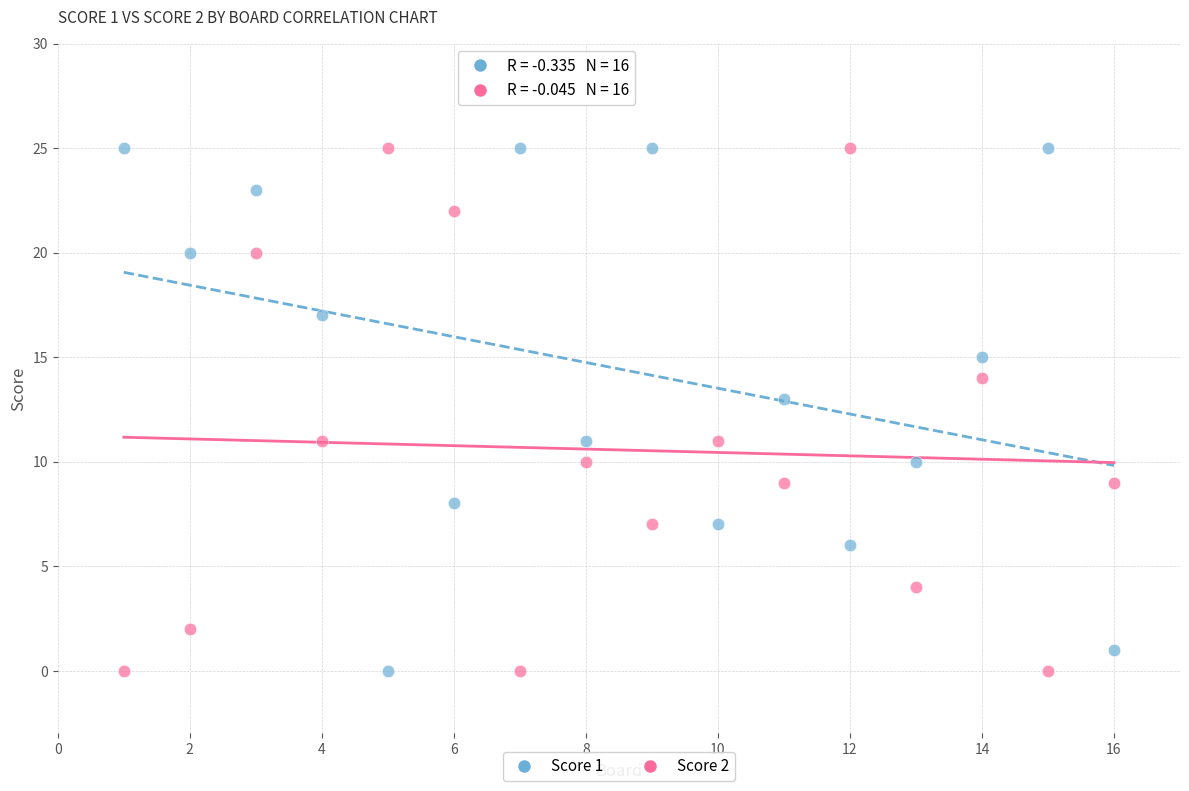

What is the X range (max minus min) for the scatter plot?

15